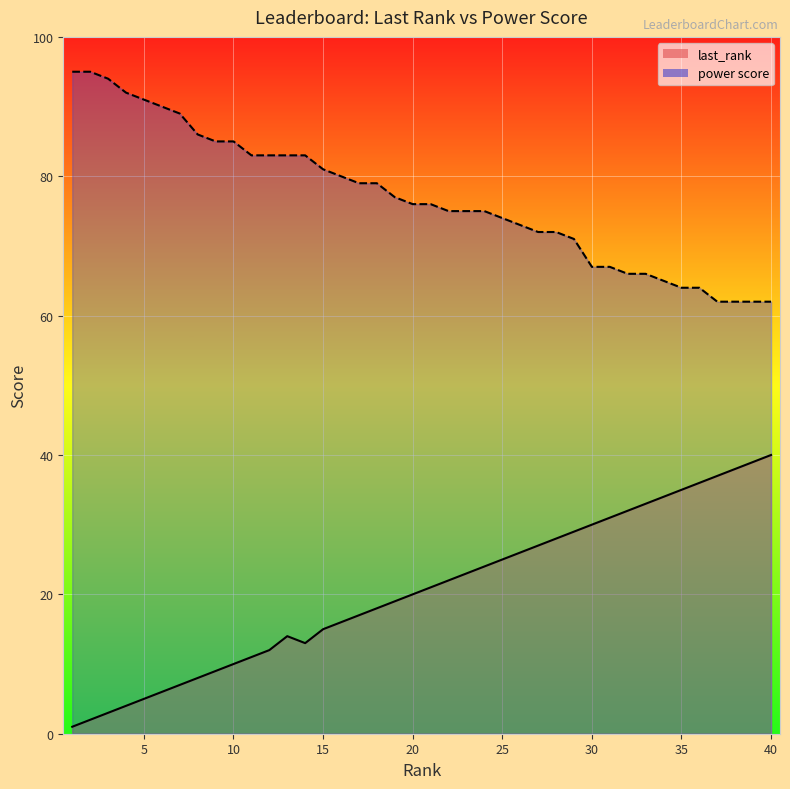

The value of last_rank at 24 is 24. True or false?

True